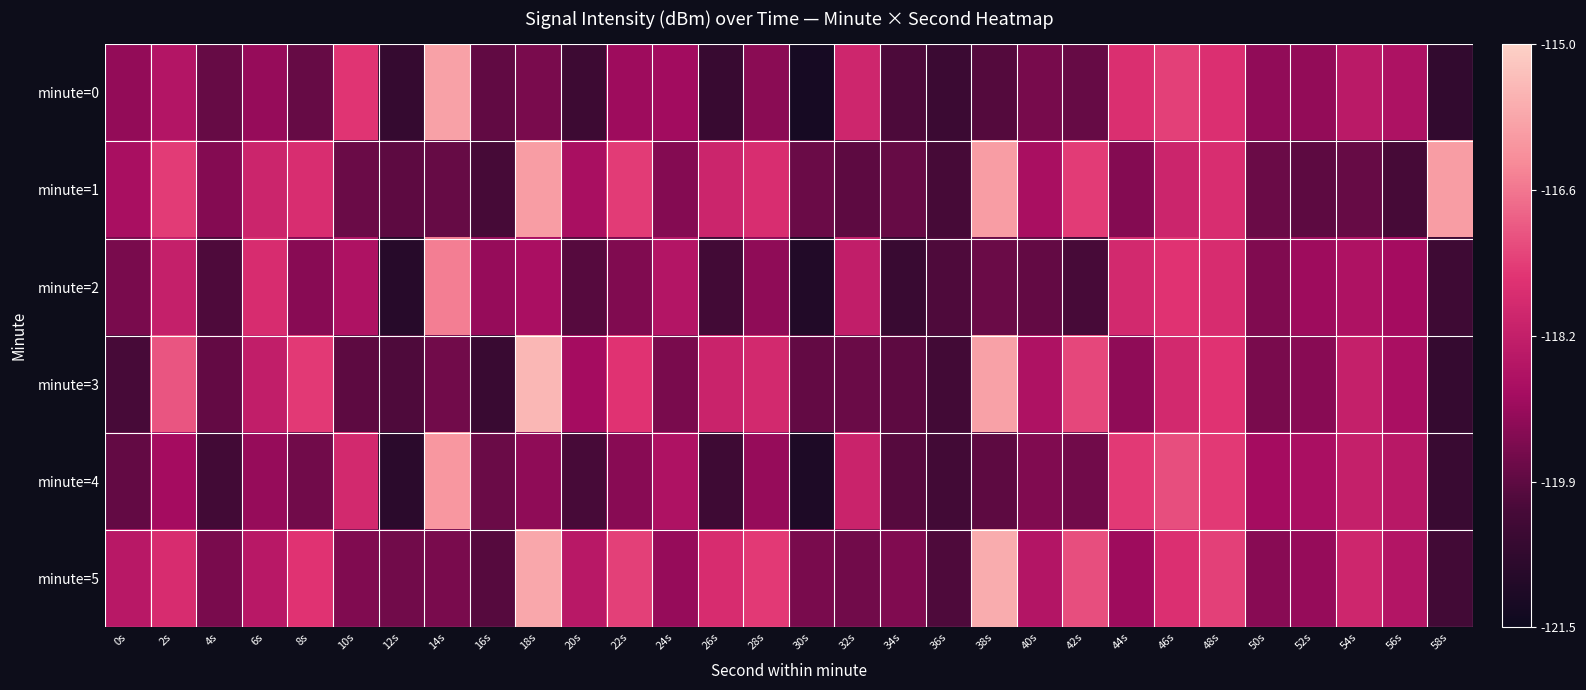

Which series has the largest range (max minus min)?

minute=0